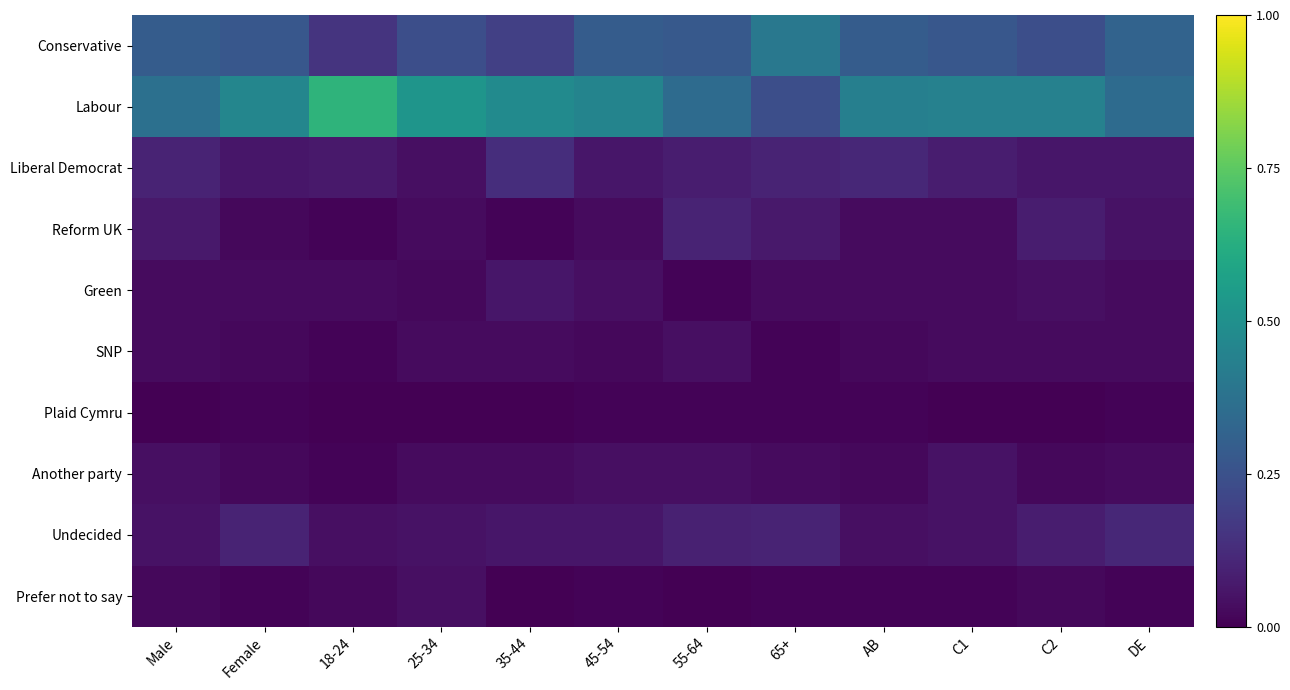

Reading right to left, extract all data points from this chart.

Conservative: DE=0.3	C2=0.2	C1=0.3	AB=0.3	65+=0.4	55-64=0.3	45-54=0.3	35-44=0.2	25-34=0.2	18-24=0.1	Female=0.3	Male=0.3
Labour: DE=0.3	C2=0.4	C1=0.4	AB=0.4	65+=0.2	55-64=0.3	45-54=0.5	35-44=0.5	25-34=0.5	18-24=0.7	Female=0.5	Male=0.4
Liberal Democrat: DE=0.1	C2=0.1	C1=0.1	AB=0.1	65+=0.1	55-64=0.1	45-54=0.1	35-44=0.1	25-34=0.0	18-24=0.1	Female=0.1	Male=0.1
Reform UK: DE=0.1	C2=0.1	C1=0.0	AB=0.0	65+=0.1	55-64=0.1	45-54=0.0	35-44=0.0	25-34=0.0	18-24=0.0	Female=0.0	Male=0.1
Green: DE=0.0	C2=0.0	C1=0.0	AB=0.0	65+=0.0	55-64=0.0	45-54=0.0	35-44=0.1	25-34=0.0	18-24=0.0	Female=0.0	Male=0.0
SNP: DE=0.0	C2=0.0	C1=0.0	AB=0.0	65+=0.0	55-64=0.0	45-54=0.0	35-44=0.0	25-34=0.0	18-24=0.0	Female=0.0	Male=0.0
Plaid Cymru: DE=0.0	C2=0.0	C1=0.0	AB=0.0	65+=0.0	55-64=0.0	45-54=0.0	35-44=0.0	25-34=0.0	18-24=0.0	Female=0.0	Male=0.0
Another party: DE=0.0	C2=0.0	C1=0.1	AB=0.0	65+=0.0	55-64=0.0	45-54=0.0	35-44=0.0	25-34=0.0	18-24=0.0	Female=0.0	Male=0.0
Undecided: DE=0.1	C2=0.1	C1=0.1	AB=0.0	65+=0.1	55-64=0.1	45-54=0.1	35-44=0.1	25-34=0.1	18-24=0.0	Female=0.1	Male=0.1
Prefer not to say: DE=0.0	C2=0.0	C1=0.0	AB=0.0	65+=0.0	55-64=0.0	45-54=0.0	35-44=0.0	25-34=0.0	18-24=0.0	Female=0.0	Male=0.0